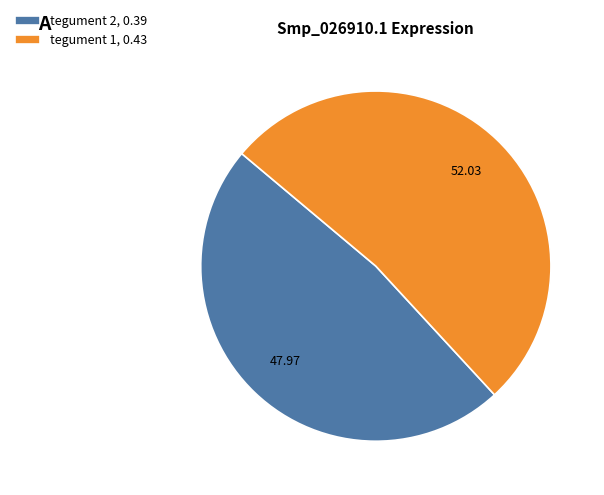

Does tegument 1 account for over 50% of the chart?

Yes